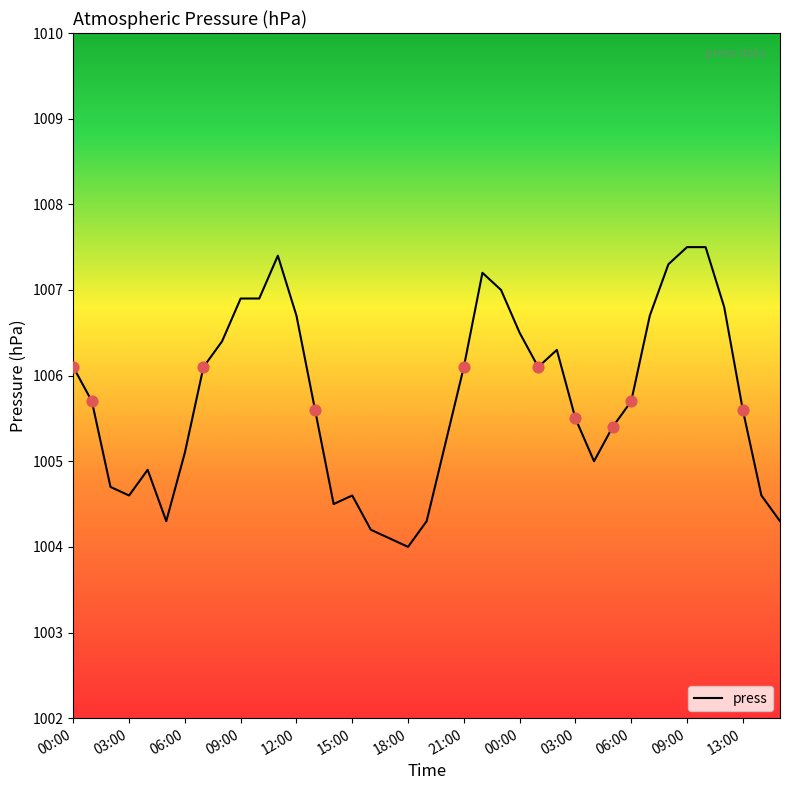

What is the difference between the maximum and minimum values?

3.5